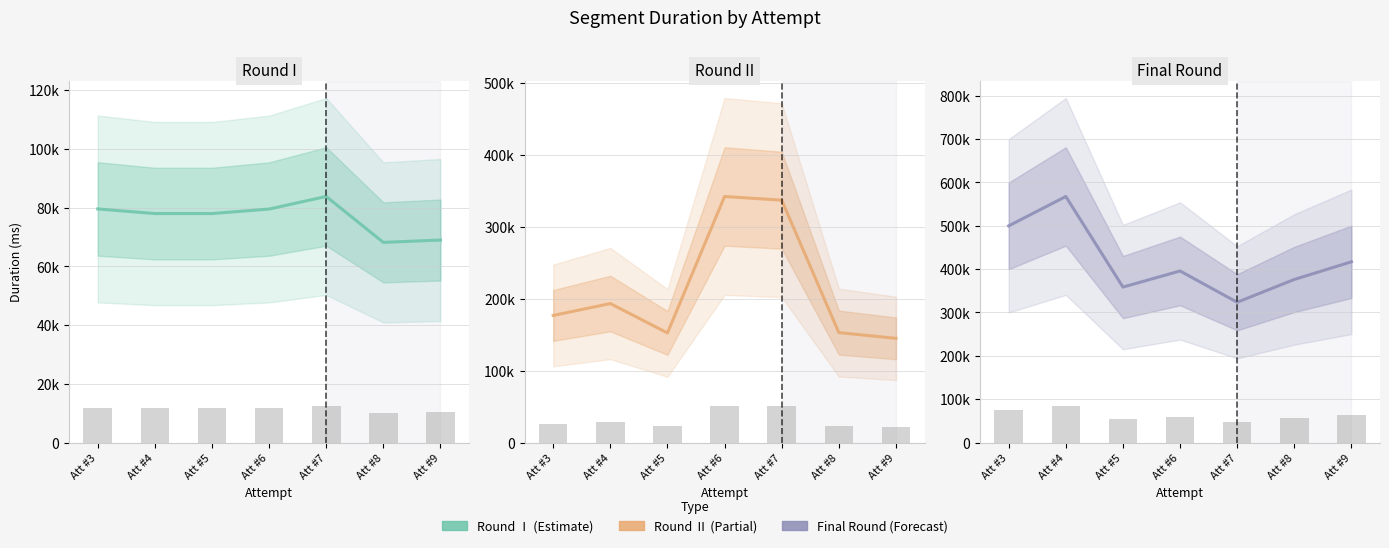

What is the total value across all series at Att #7?

744144